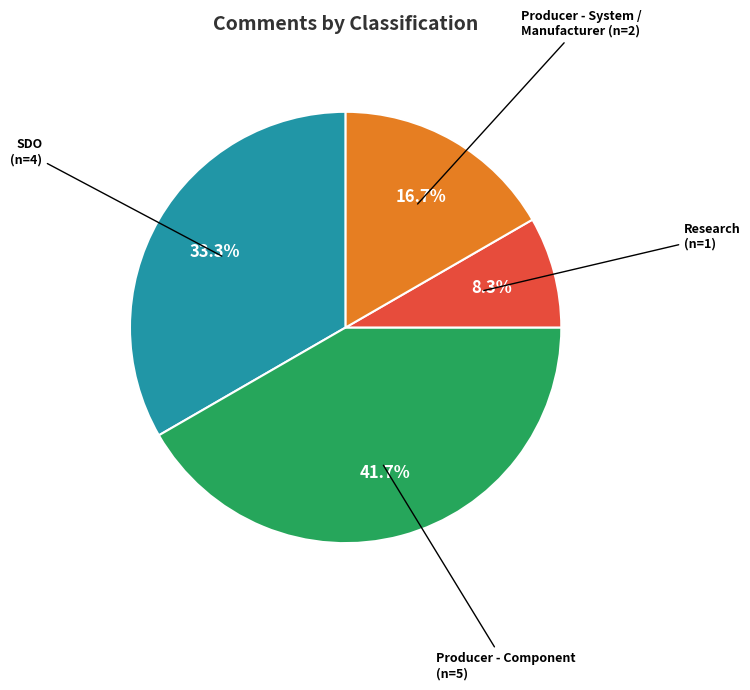

Is there a majority slice in this chart?

No